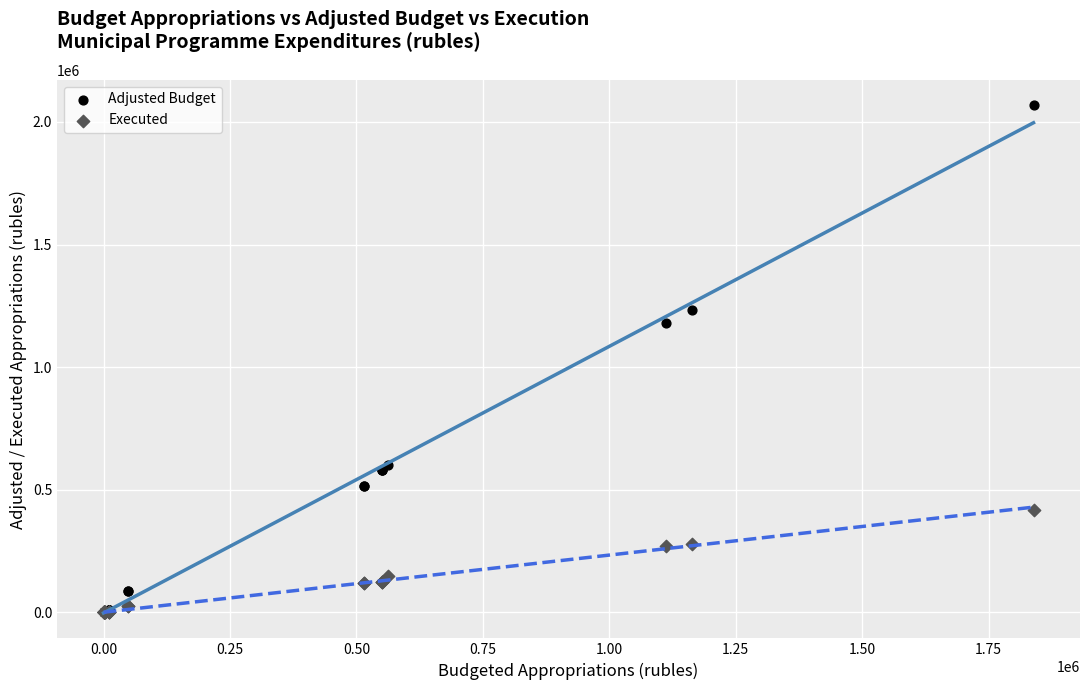

In the Adjusted Budget series, what Y value is closest to 1033932?

1181581.0